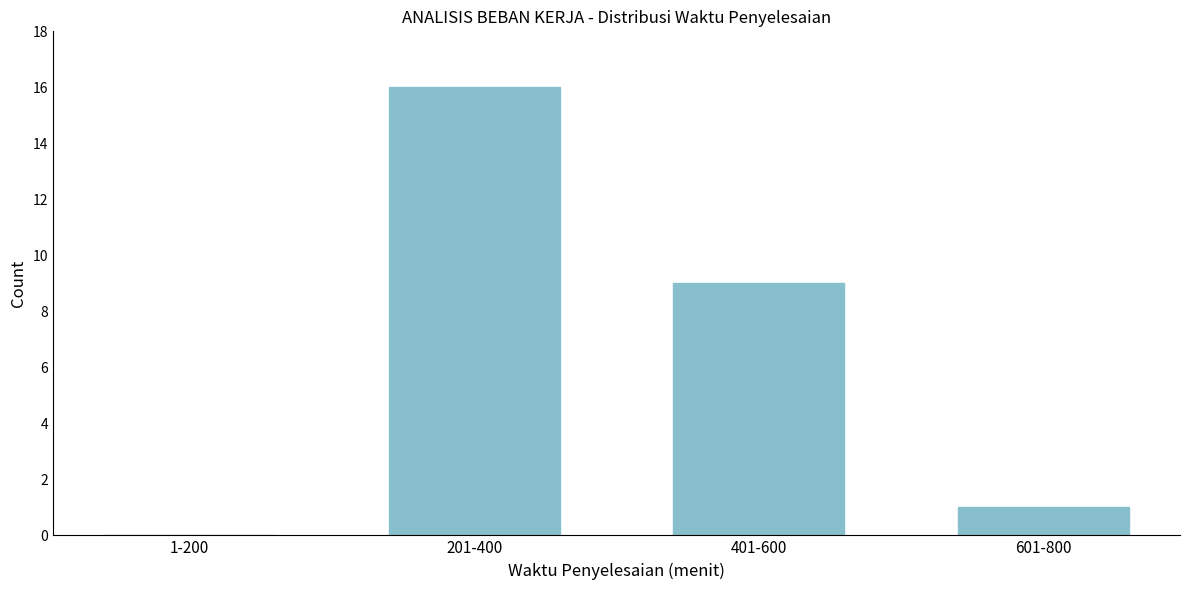

Reading left to right, extract all data points from this chart.

1-200=0	201-400=16	401-600=9	601-800=1